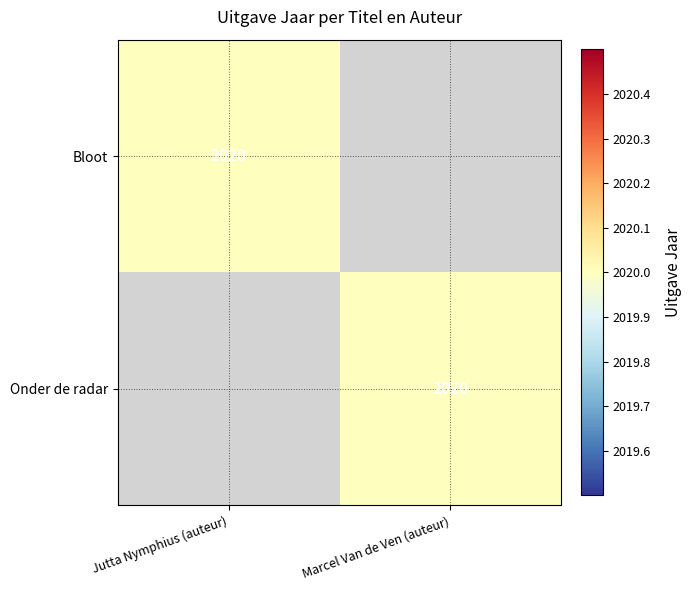

Is it true that Bloot equals 2786 at Jutta Nymphius (auteur)?

False